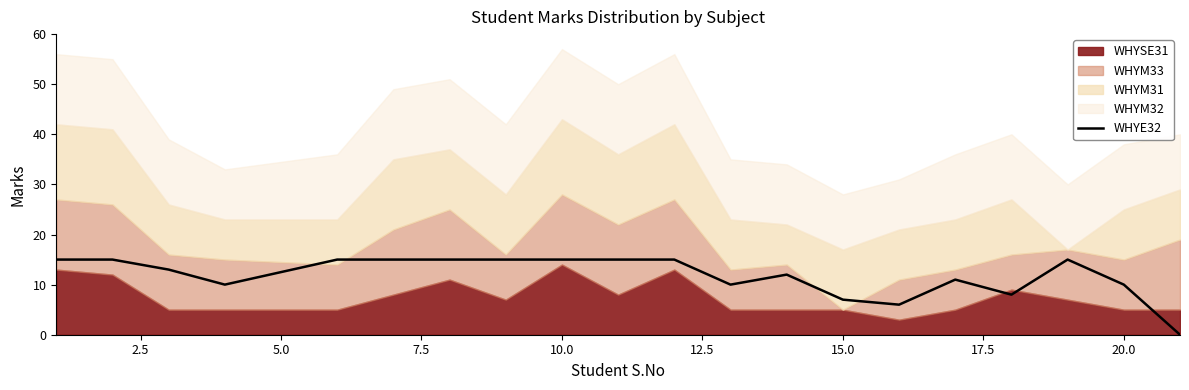

What is the difference between the maximum and second lowest values?

9